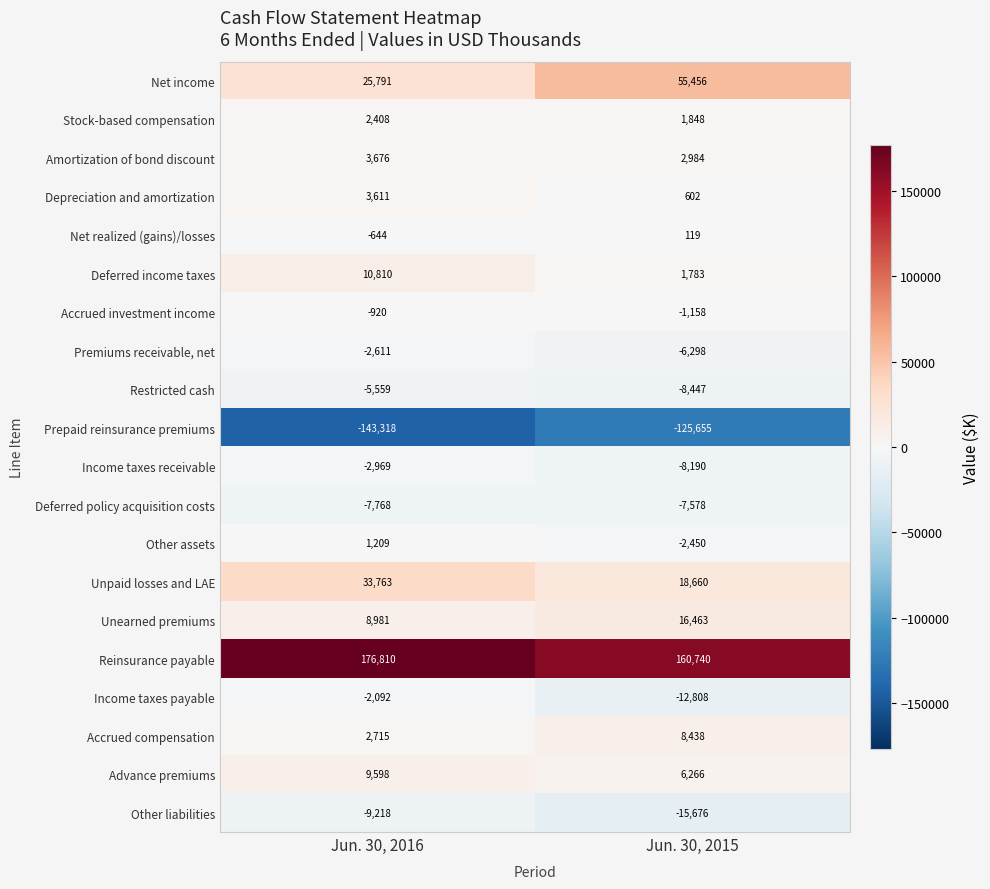

Rank the categories by Advance premiums value from highest to lowest.

Jun. 30, 2016, Jun. 30, 2015